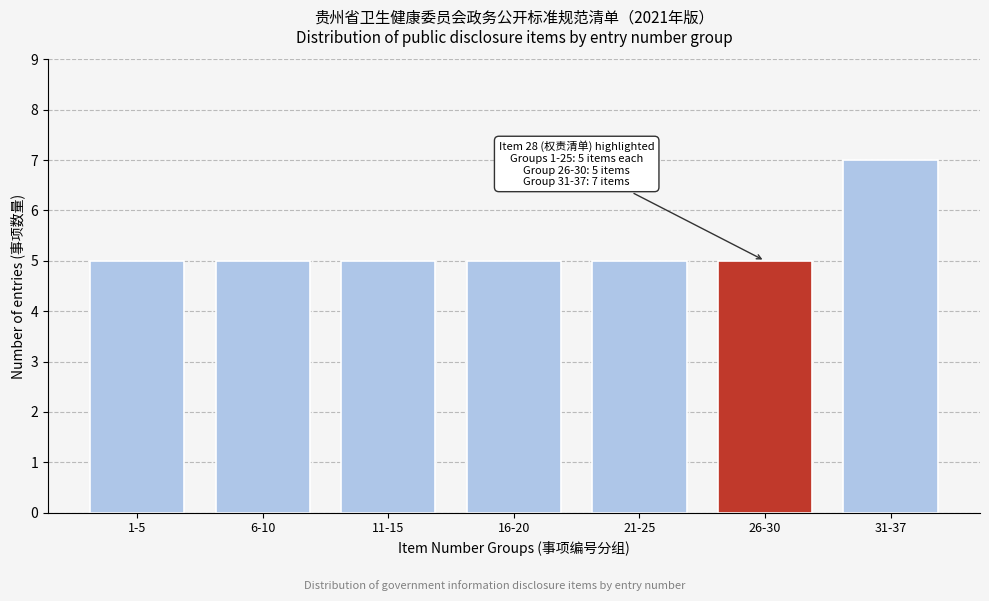

Reading right to left, transcribe all the data shown in this chart.

31-37=7	26-30=5	21-25=5	16-20=5	11-15=5	6-10=5	1-5=5